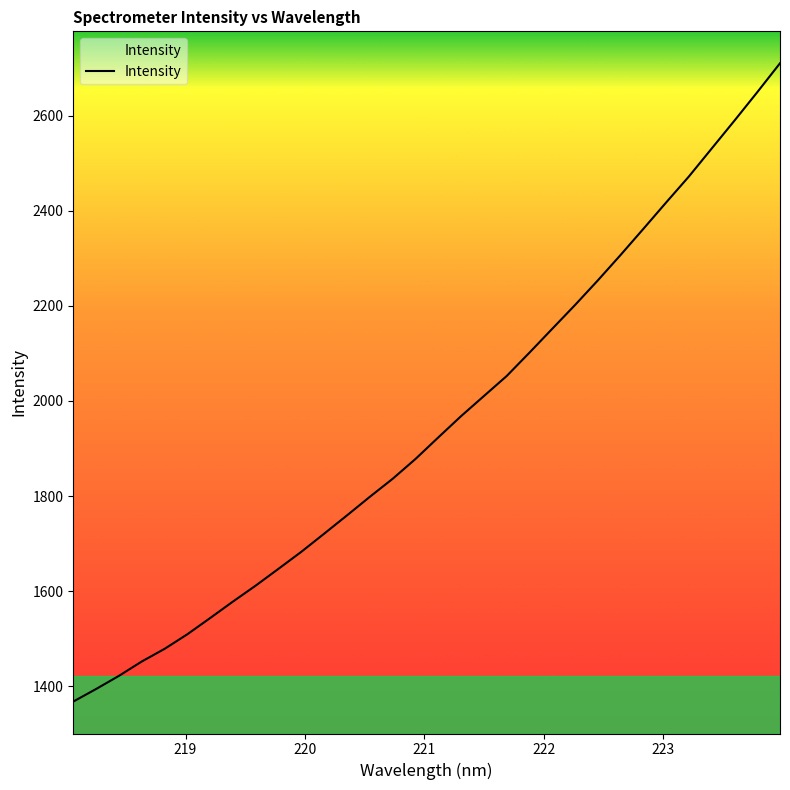

How many categories are shown in the chart?

32